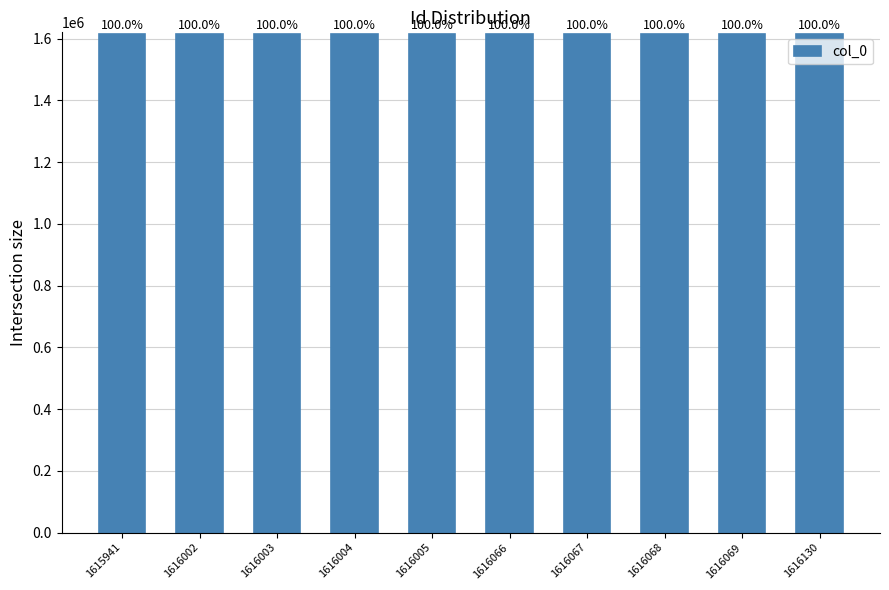

The chart shows a value of 335261 at 1616002. True or false?

False